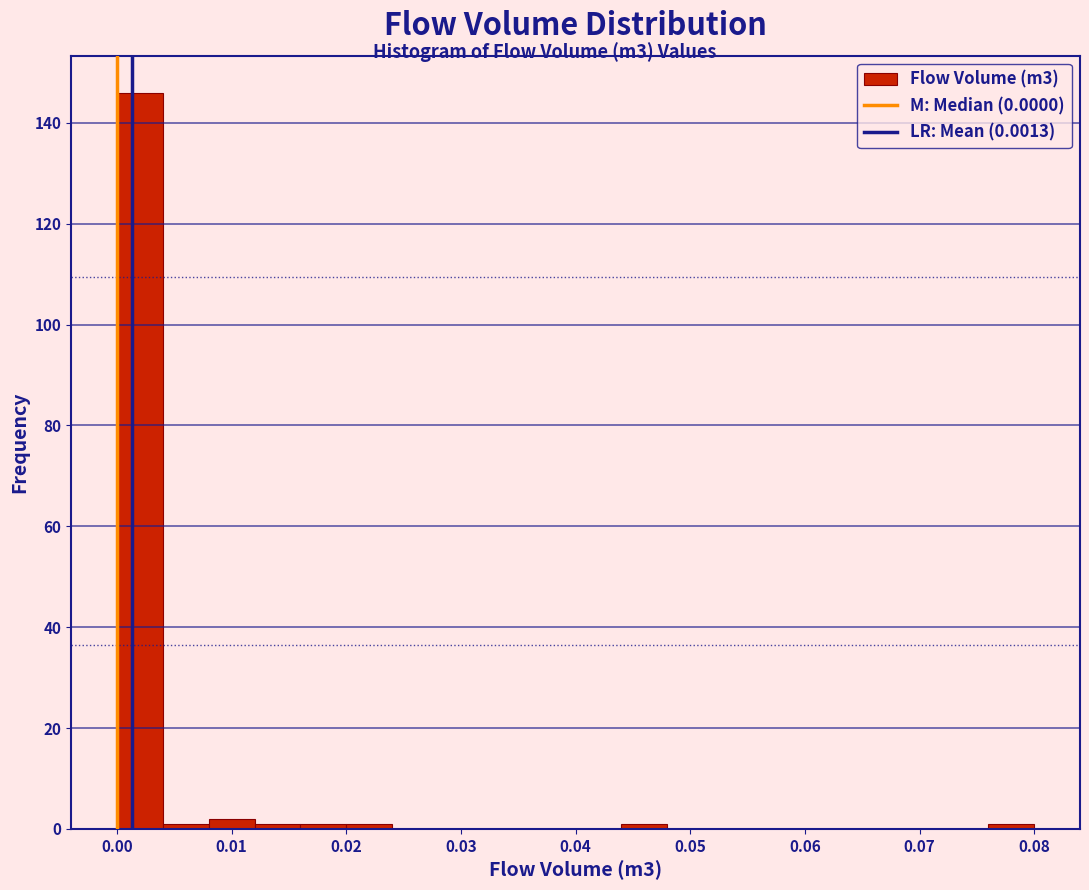

Reading left to right, transcribe this chart: for each bar, give the range it covers on the x-axis and its height. The values are not printed on the chart, so give them approximately, as read against the axis.

0.000 to 0.004: 146
0.004 to 0.008: under 2
0.008 to 0.012: 2
0.012 to 0.016: under 2
0.016 to 0.020: under 2
0.020 to 0.024: under 2
0.024 to 0.028: 0
0.028 to 0.032: 0
0.032 to 0.036: 0
0.036 to 0.040: 0
0.040 to 0.044: 0
0.044 to 0.048: under 2
0.048 to 0.052: 0
0.052 to 0.056: 0
0.056 to 0.060: 0
0.060 to 0.064: 0
0.064 to 0.068: 0
0.068 to 0.072: 0
0.072 to 0.076: 0
0.076 to 0.080: under 2